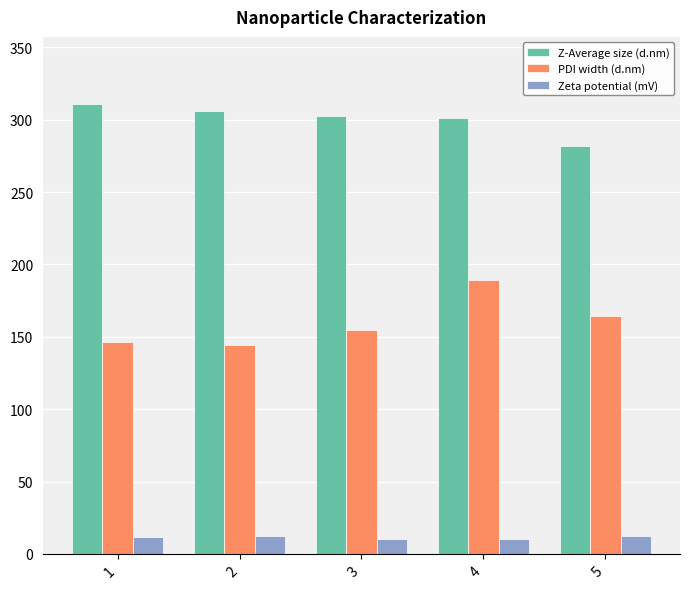

The PDI width (d.nm) series shows 248.5 at 5. True or false?

False